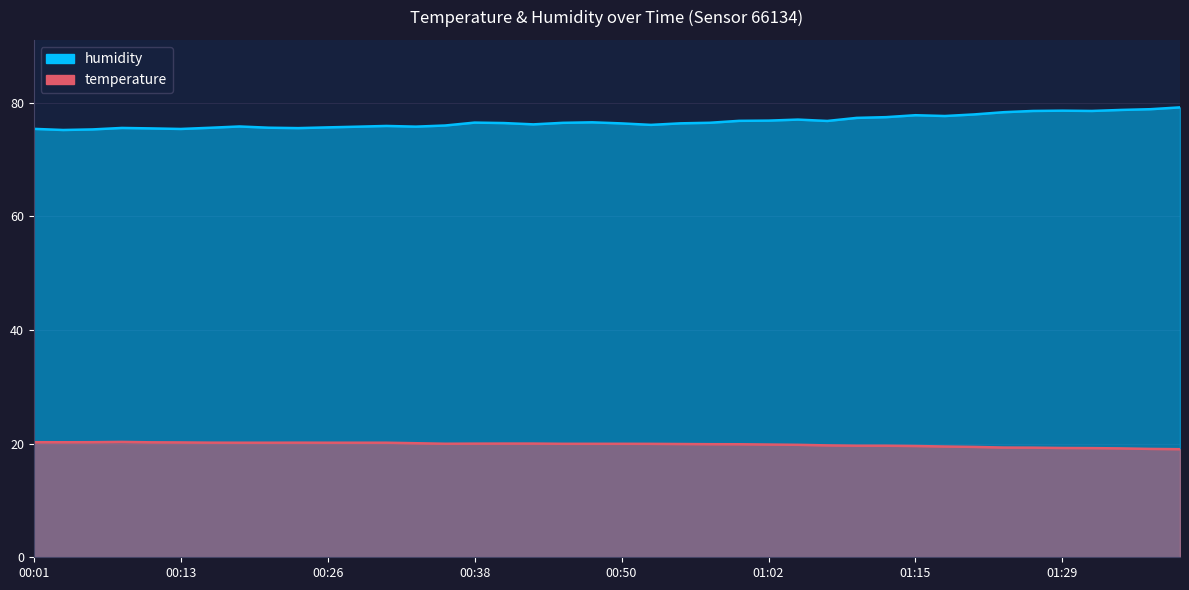

What is the difference between the maximum and minimum values in the humidity series?

4.0